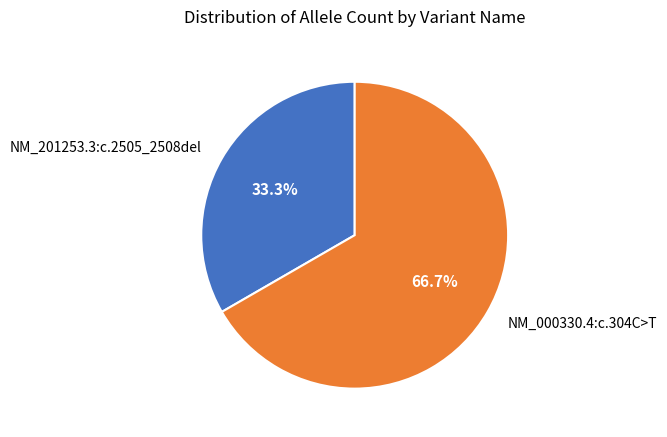

How much of the chart is everything except NM_000330.4:c.304C>T?

33.3%